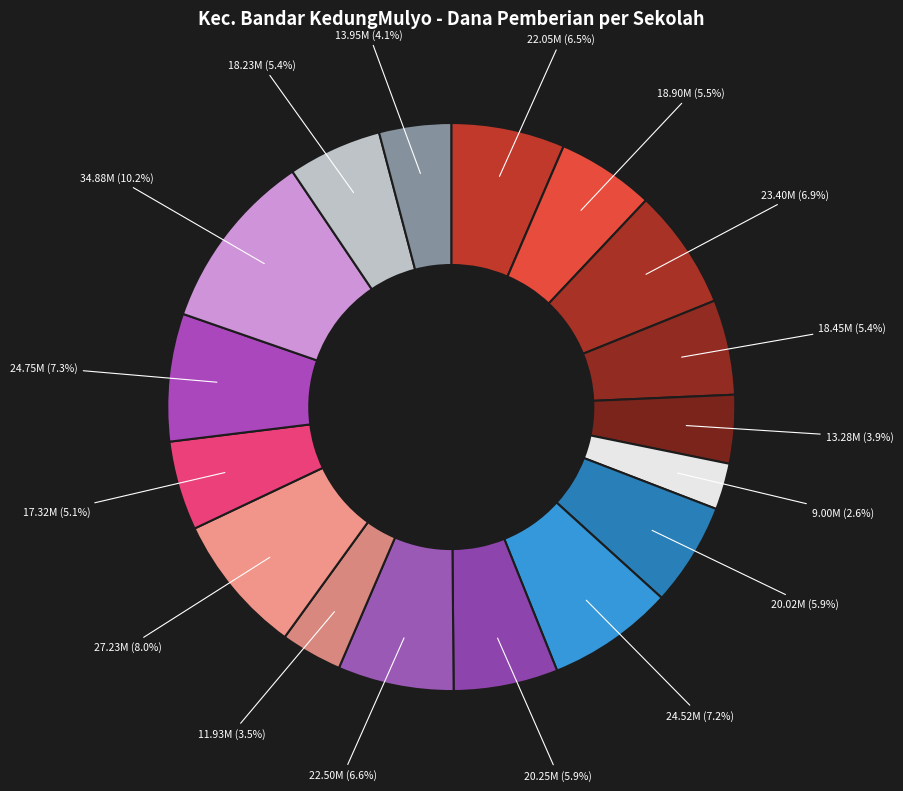

How many segments does this pie chart have?

17